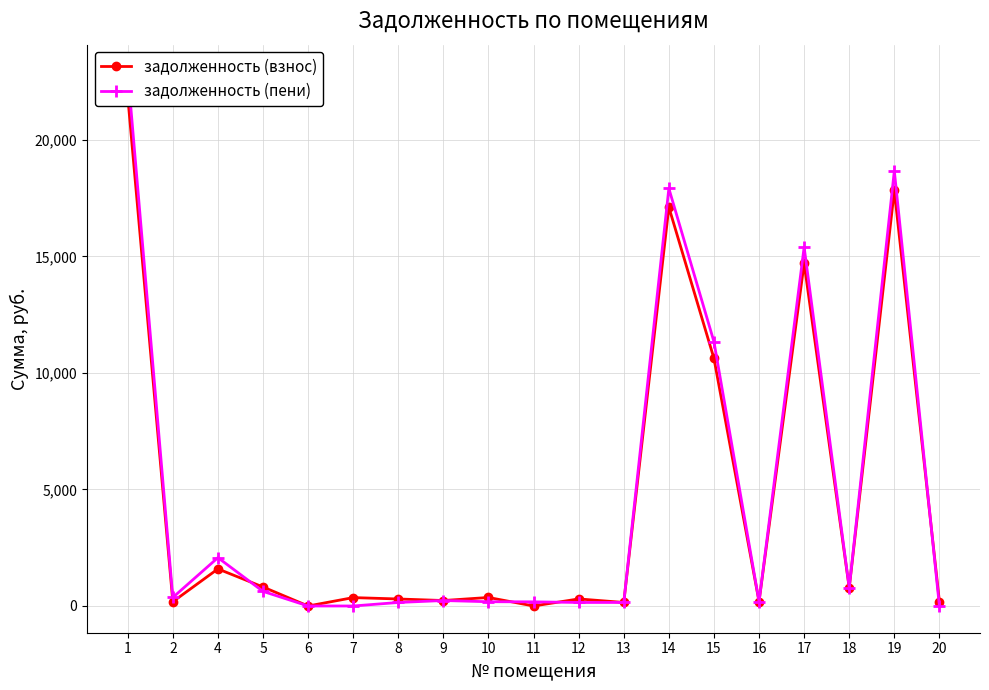

How many distinct data groups are displayed?

2